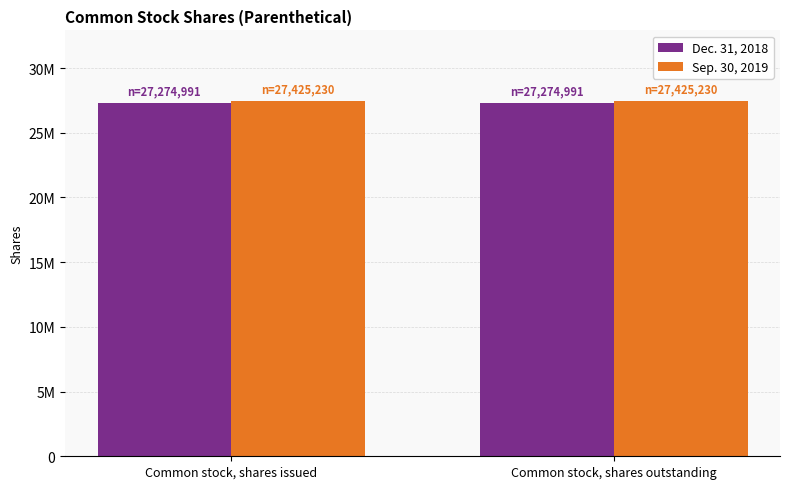

Does the chart contain stacked bars?

No